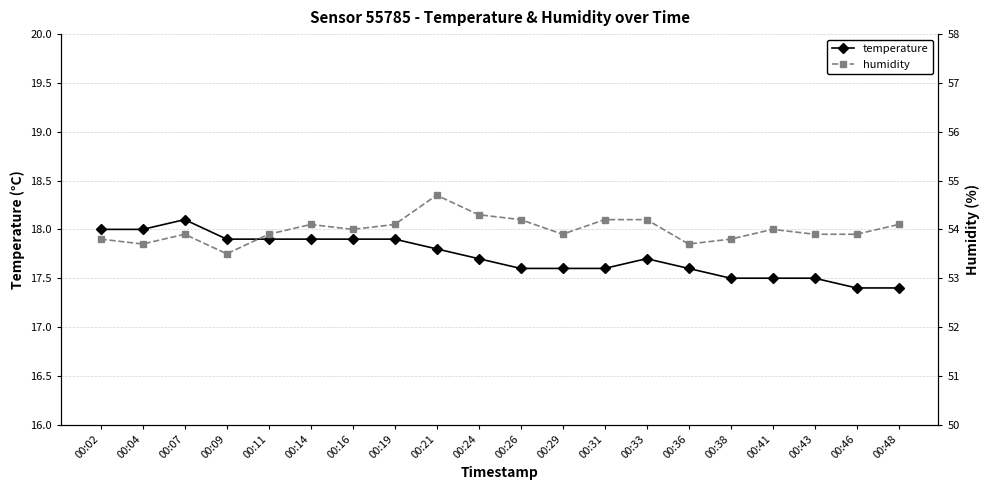

What is the spread (max minus min) of values at 00:21?

36.9